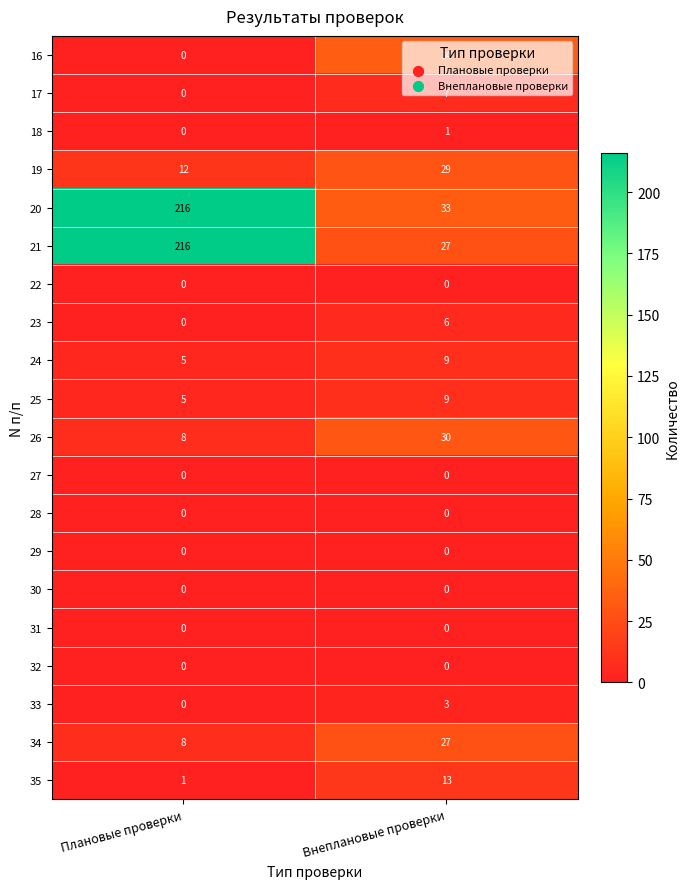

How many distinct data groups are displayed?

20